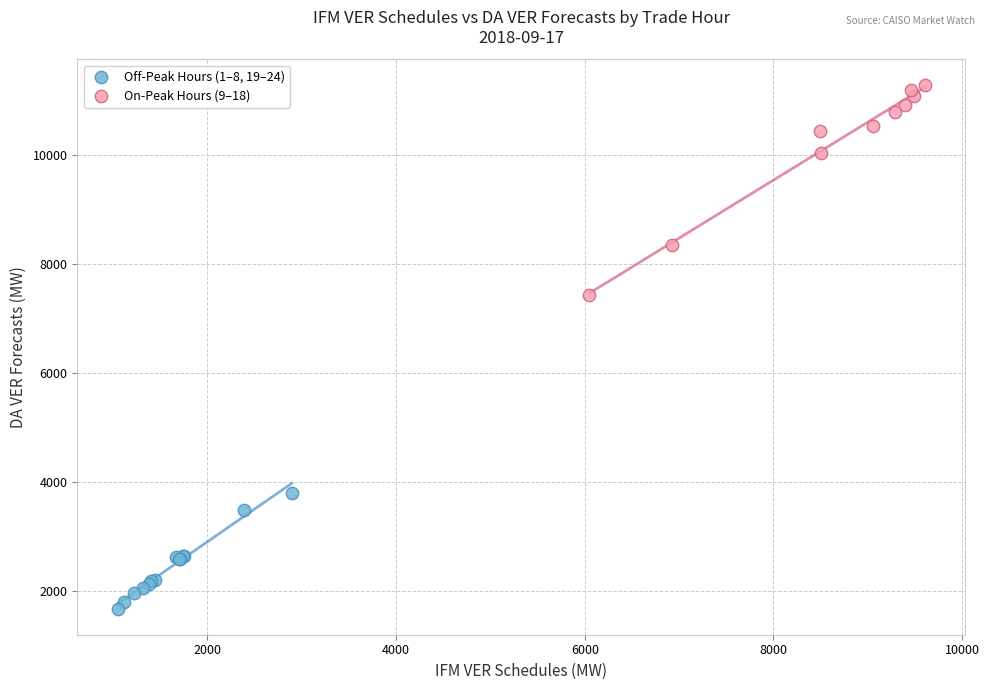

Which series has the widest spread of Y values?

On-Peak Hours (9–18)